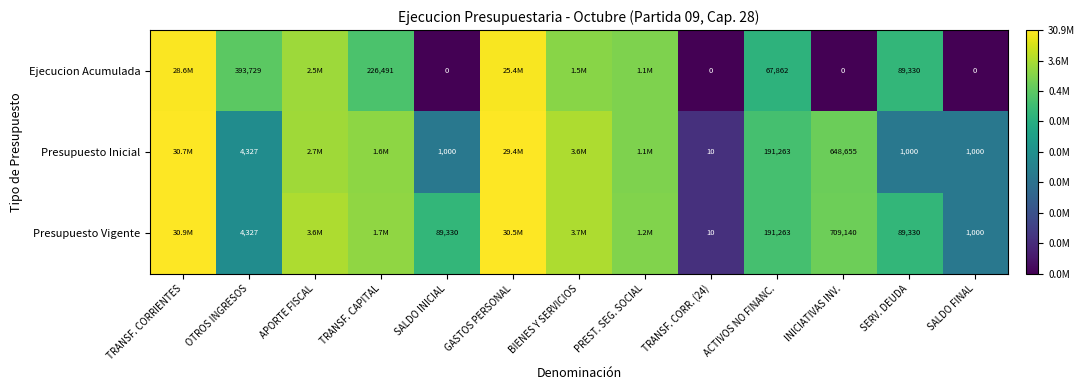

Between ACTIVOS NO FINANC. and SERV. DEUDA, which series saw the biggest shift?

Presupuesto Inicial